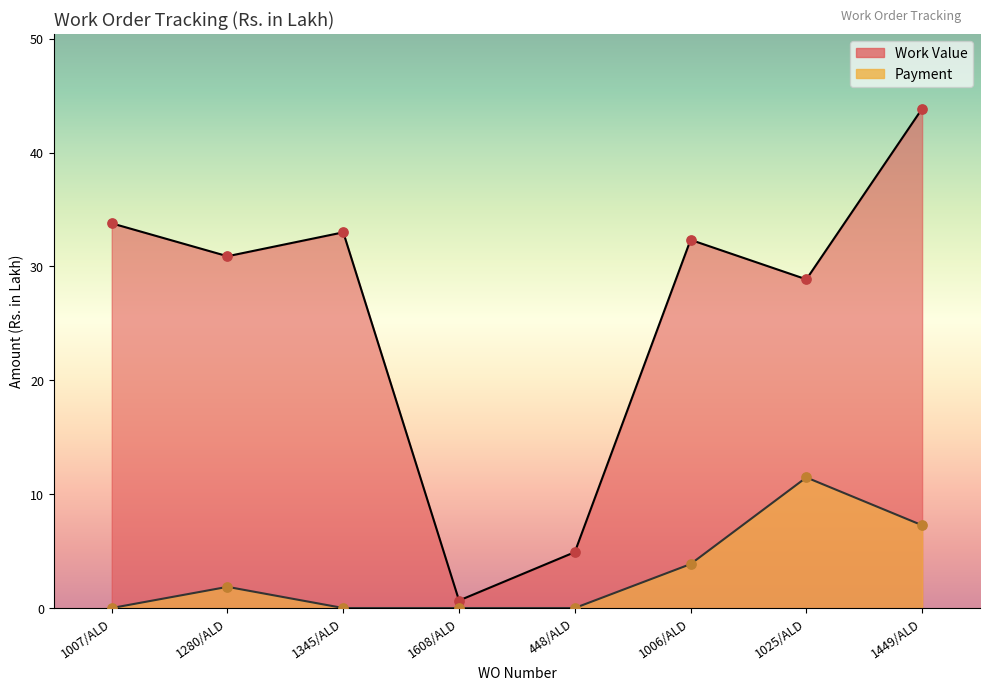

At which category is the sum across all series the highest?

1449/ALD